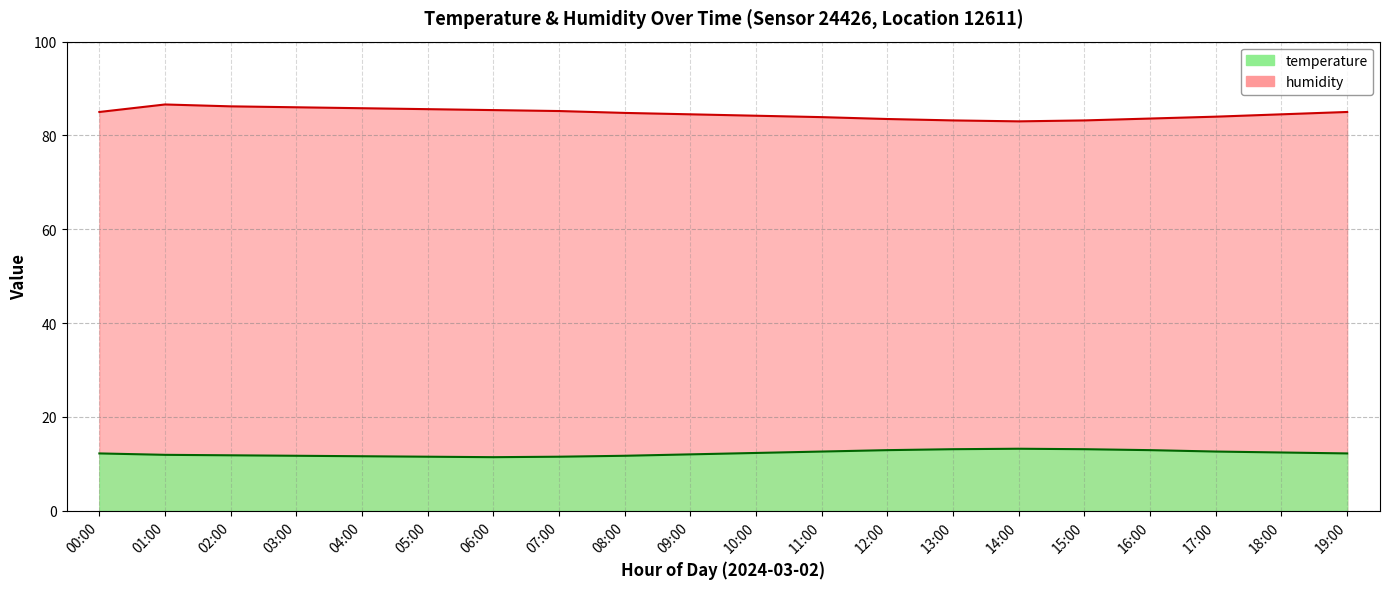

Reading right to left, extract all data points from this chart.

temperature: 12.2	12.4	12.6	12.9	13.1	13.2	13.1	12.9	12.6	12.3	12.0	11.7	11.5	11.4	11.5	11.6	11.7	11.8	11.9	12.2
humidity: 85.0	84.5	84.0	83.6	83.2	83.0	83.2	83.5	83.9	84.2	84.5	84.8	85.2	85.4	85.6	85.8	86.0	86.2	86.6	85.0